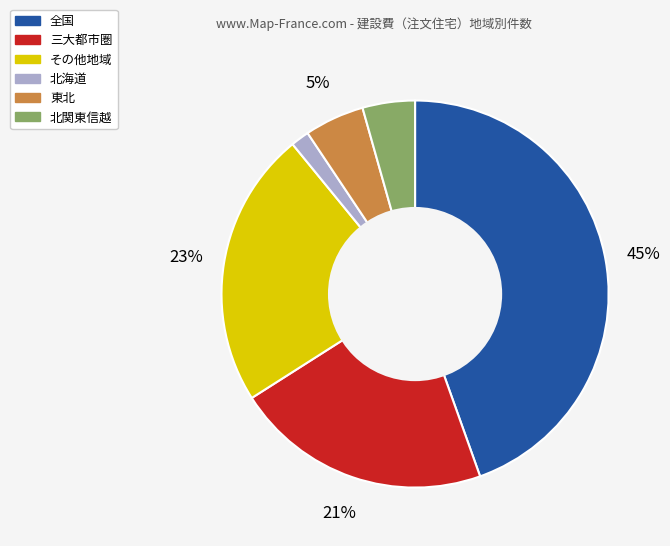

Which category has the smallest portion of the pie?

北海道